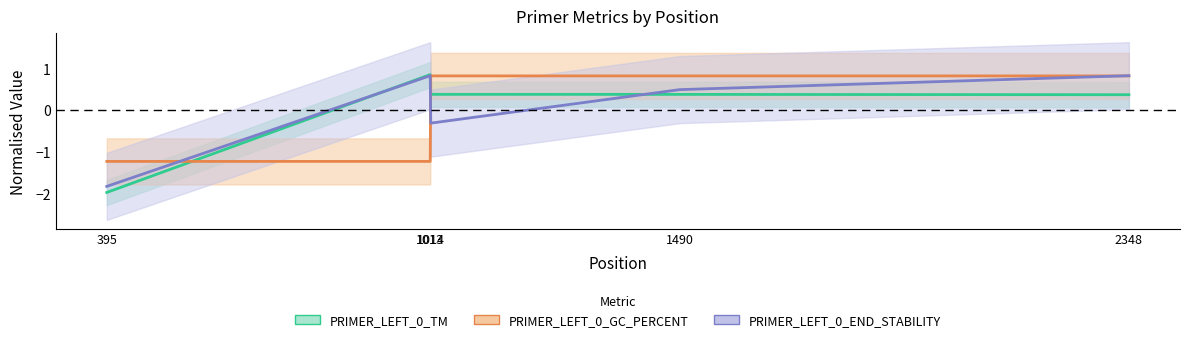

How many data points does each series have?

5